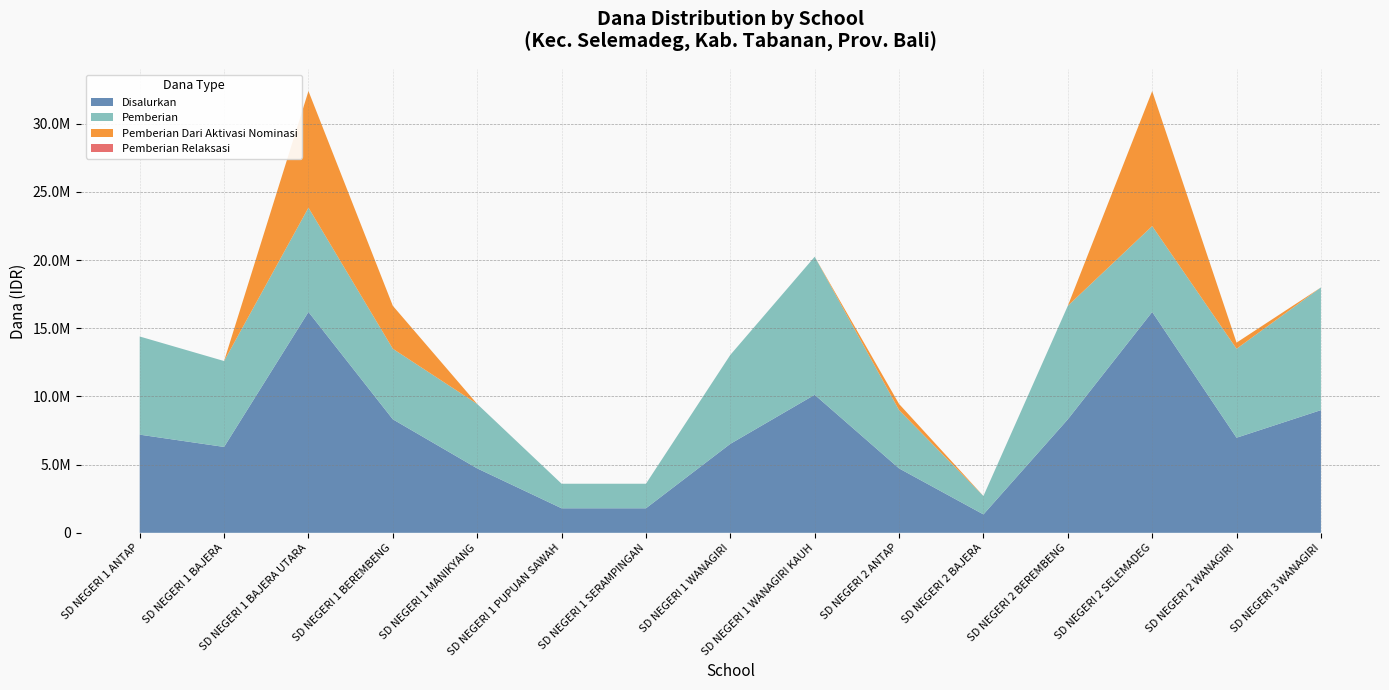

Reading left to right, what are all the values shown in this chart?

Disalurkan: SD NEGERI 1 ANTAP=7200000	SD NEGERI 1 BAJERA=6300000	SD NEGERI 1 BAJERA UTARA=16200000	SD NEGERI 1 BEREMBENG=8325000	SD NEGERI 1 MANIKYANG=4725000	SD NEGERI 1 PUPUAN SAWAH=1800000	SD NEGERI 1 SERAMPINGAN=1800000	SD NEGERI 1 WANAGIRI=6525000	SD NEGERI 1 WANAGIRI KAUH=10125000	SD NEGERI 2 ANTAP=4725000	SD NEGERI 2 BAJERA=1350000	SD NEGERI 2 BEREMBENG=8325000	SD NEGERI 2 SELEMADEG=16200000	SD NEGERI 2 WANAGIRI=6975000	SD NEGERI 3 WANAGIRI=9000000
Pemberian: SD NEGERI 1 ANTAP=7200000	SD NEGERI 1 BAJERA=6300000	SD NEGERI 1 BAJERA UTARA=7650000	SD NEGERI 1 BEREMBENG=5175000	SD NEGERI 1 MANIKYANG=4725000	SD NEGERI 1 PUPUAN SAWAH=1800000	SD NEGERI 1 SERAMPINGAN=1800000	SD NEGERI 1 WANAGIRI=6525000	SD NEGERI 1 WANAGIRI KAUH=10125000	SD NEGERI 2 ANTAP=4275000	SD NEGERI 2 BAJERA=1350000	SD NEGERI 2 BEREMBENG=8325000	SD NEGERI 2 SELEMADEG=6300000	SD NEGERI 2 WANAGIRI=6525000	SD NEGERI 3 WANAGIRI=9000000
Pemberian Dari Aktivasi Nominasi: SD NEGERI 1 ANTAP=0	SD NEGERI 1 BAJERA=0	SD NEGERI 1 BAJERA UTARA=8550000	SD NEGERI 1 BEREMBENG=3150000	SD NEGERI 1 MANIKYANG=0	SD NEGERI 1 PUPUAN SAWAH=0	SD NEGERI 1 SERAMPINGAN=0	SD NEGERI 1 WANAGIRI=0	SD NEGERI 1 WANAGIRI KAUH=0	SD NEGERI 2 ANTAP=450000	SD NEGERI 2 BAJERA=0	SD NEGERI 2 BEREMBENG=0	SD NEGERI 2 SELEMADEG=9900000	SD NEGERI 2 WANAGIRI=450000	SD NEGERI 3 WANAGIRI=0
Pemberian Relaksasi: SD NEGERI 1 ANTAP=0	SD NEGERI 1 BAJERA=0	SD NEGERI 1 BAJERA UTARA=0	SD NEGERI 1 BEREMBENG=0	SD NEGERI 1 MANIKYANG=0	SD NEGERI 1 PUPUAN SAWAH=0	SD NEGERI 1 SERAMPINGAN=0	SD NEGERI 1 WANAGIRI=0	SD NEGERI 1 WANAGIRI KAUH=0	SD NEGERI 2 ANTAP=0	SD NEGERI 2 BAJERA=0	SD NEGERI 2 BEREMBENG=0	SD NEGERI 2 SELEMADEG=0	SD NEGERI 2 WANAGIRI=0	SD NEGERI 3 WANAGIRI=0